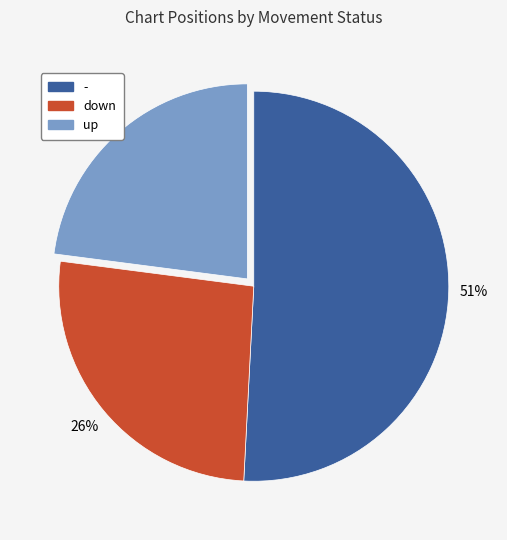

To the nearest percent, what percentage of the pie is -?

51%